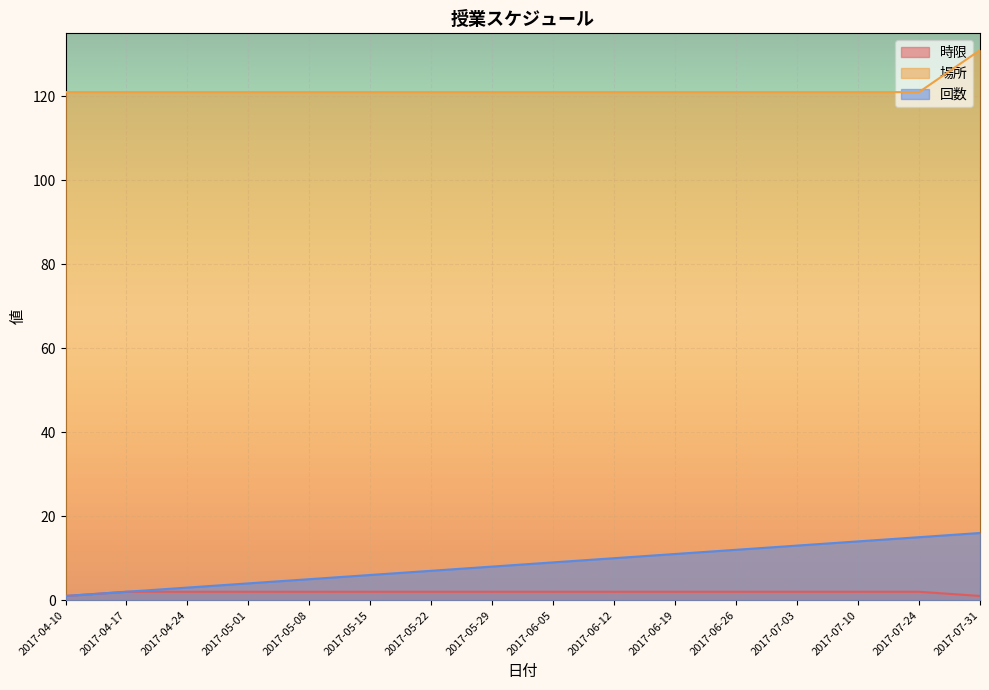

What is the lowest value of the 回数 series?

1